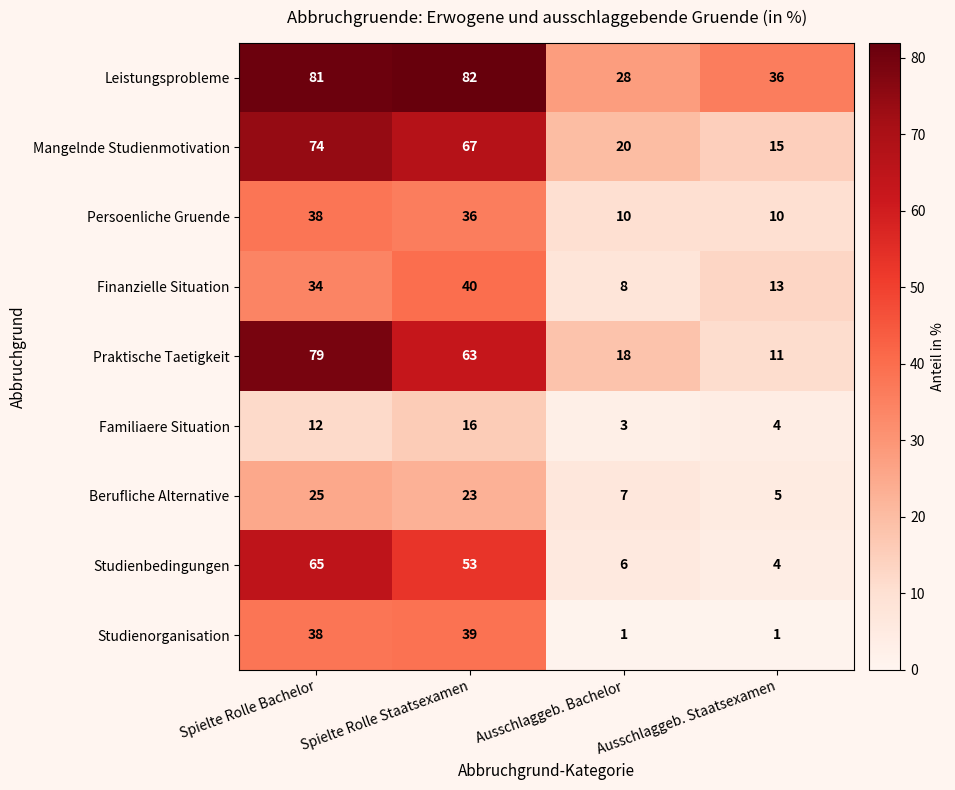

Rank the series by their maximum value, from highest to lowest.

Leistungsprobleme, Praktische Taetigkeit, Mangelnde Studienmotivation, Studienbedingungen, Finanzielle Situation, Studienorganisation, Persoenliche Gruende, Berufliche Alternative, Familiaere Situation